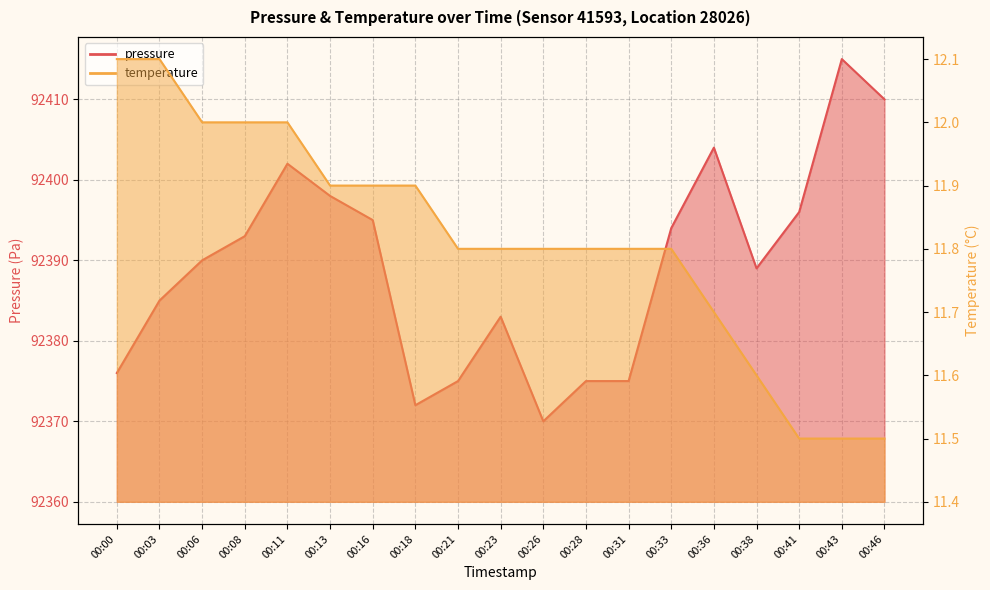

How many values in the pressure series exceed 92390?

9